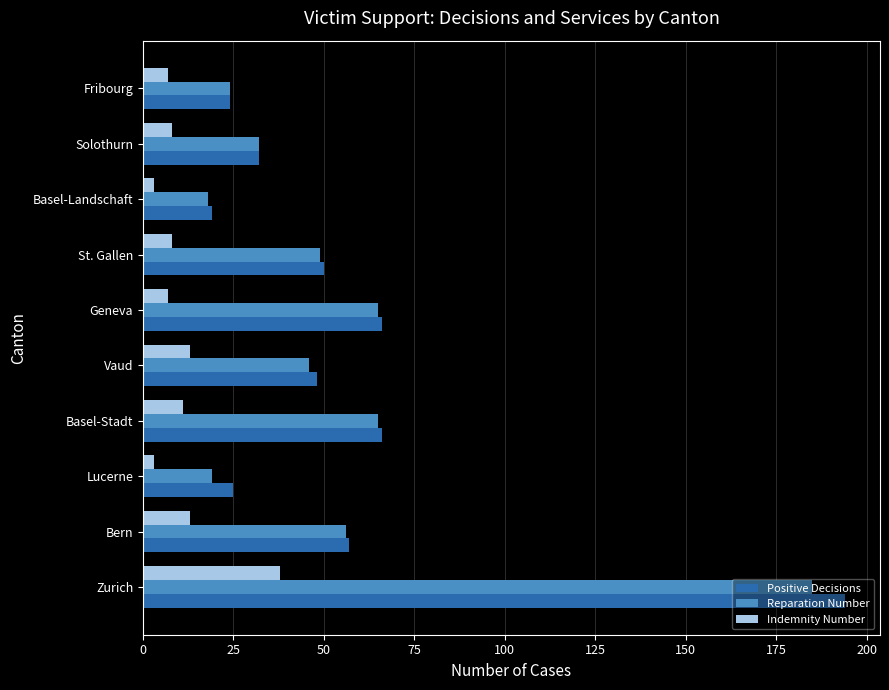

What is the minimum value for Reparation Number?

18